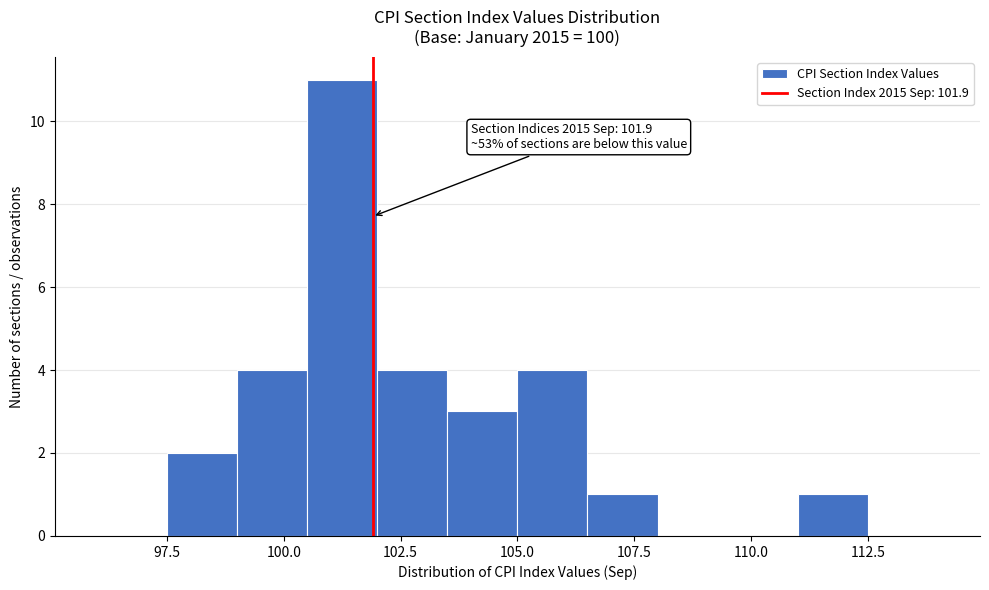

Read against the x-axis, roughly where is the centre of the tallest bar?

101.5